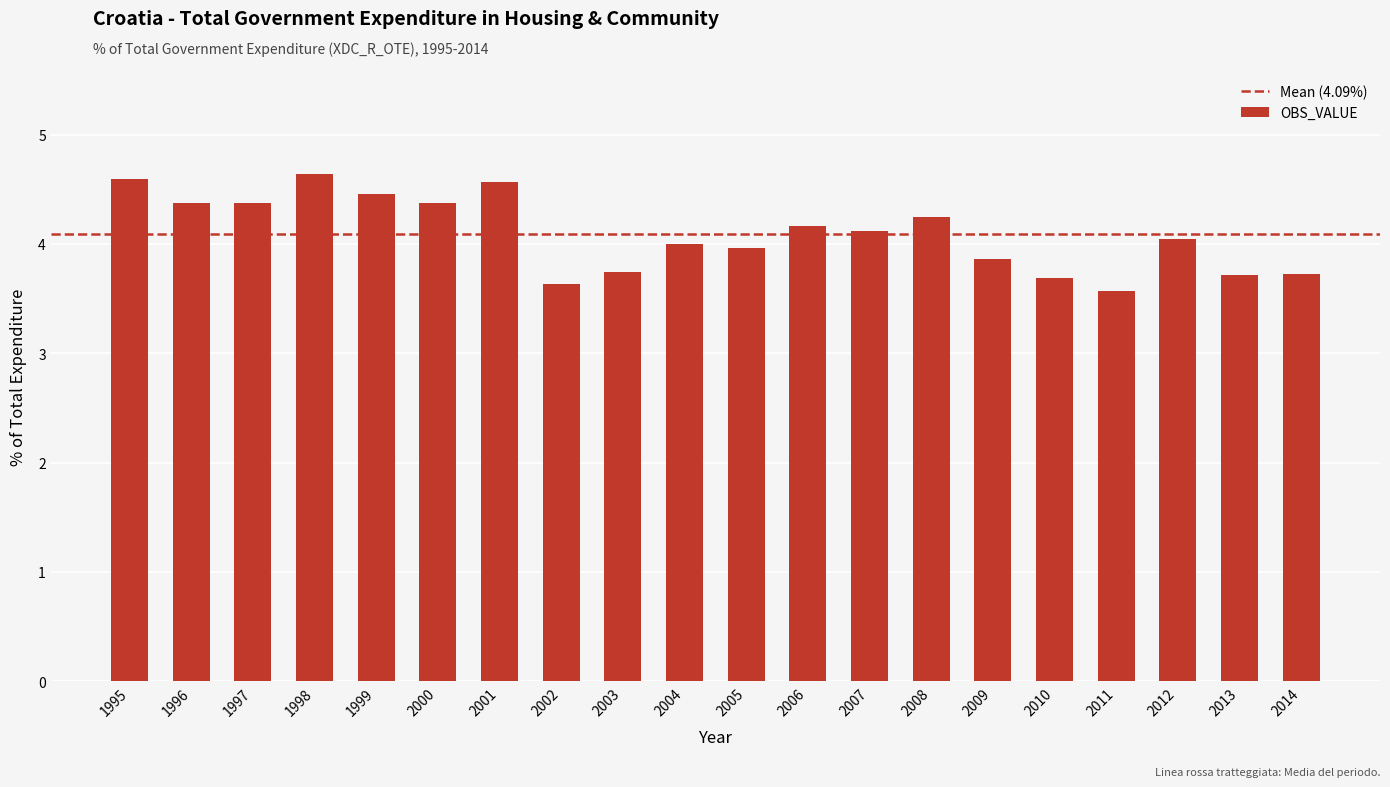

Which category has the lowest value across all series?

2011